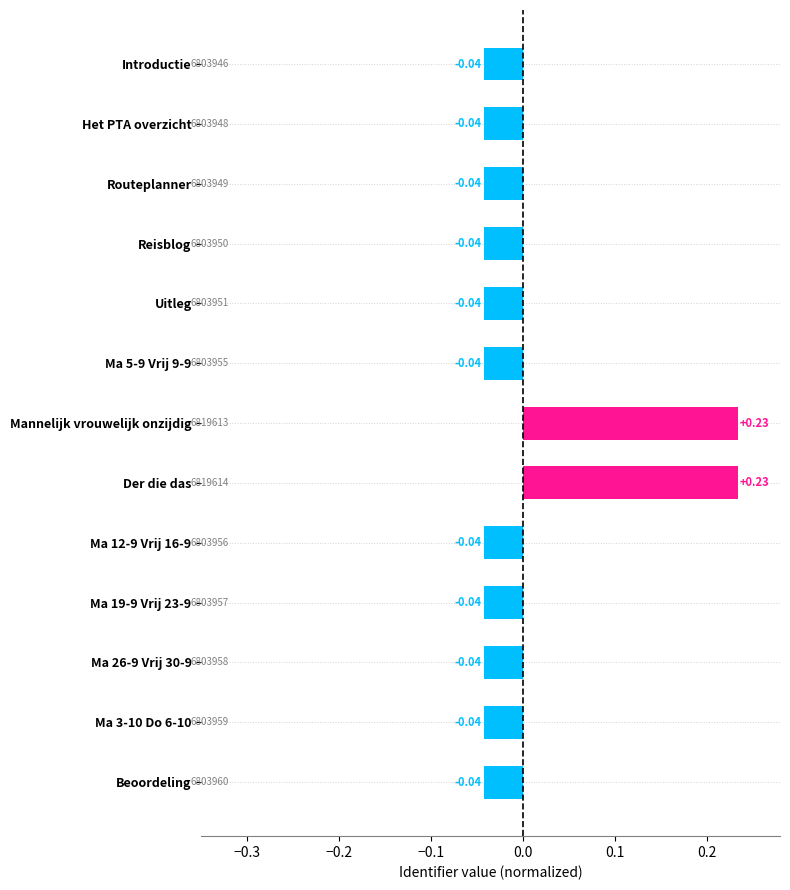

Which has a higher value, Beoordeling or Der die das?

Der die das